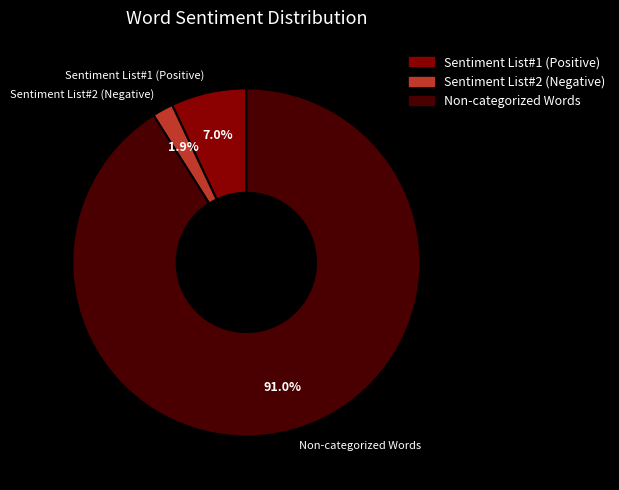

Which has a higher value, Non-categorized Words or Sentiment List#2 (Negative)?

Non-categorized Words